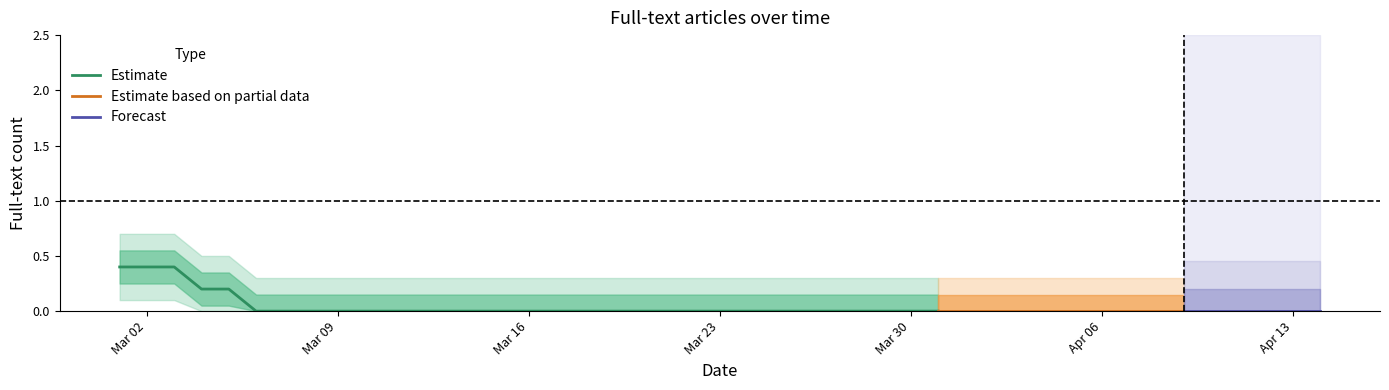

Count the values in the range 0 to 1.

40